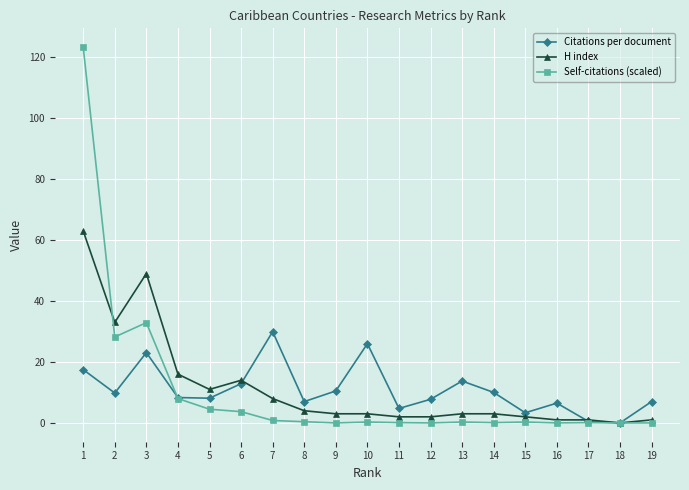

Does the chart display data point markers on the line(s)?

Yes